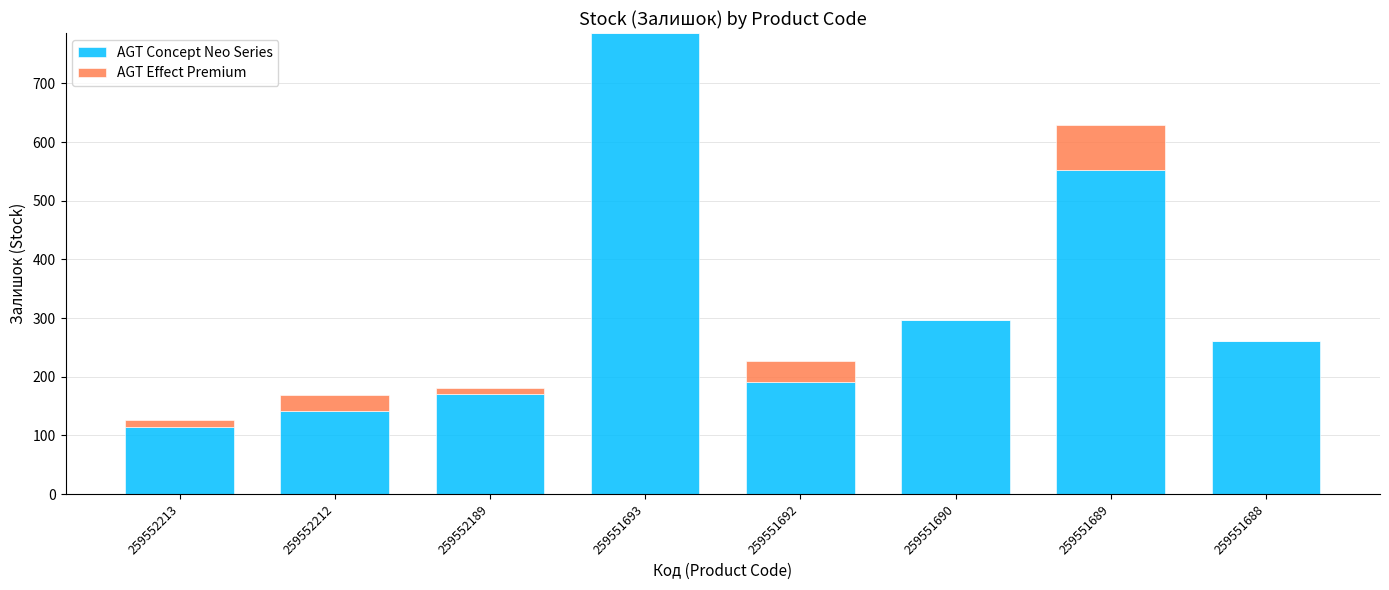

What is the sum of all AGT Concept Neo Series values?

2513